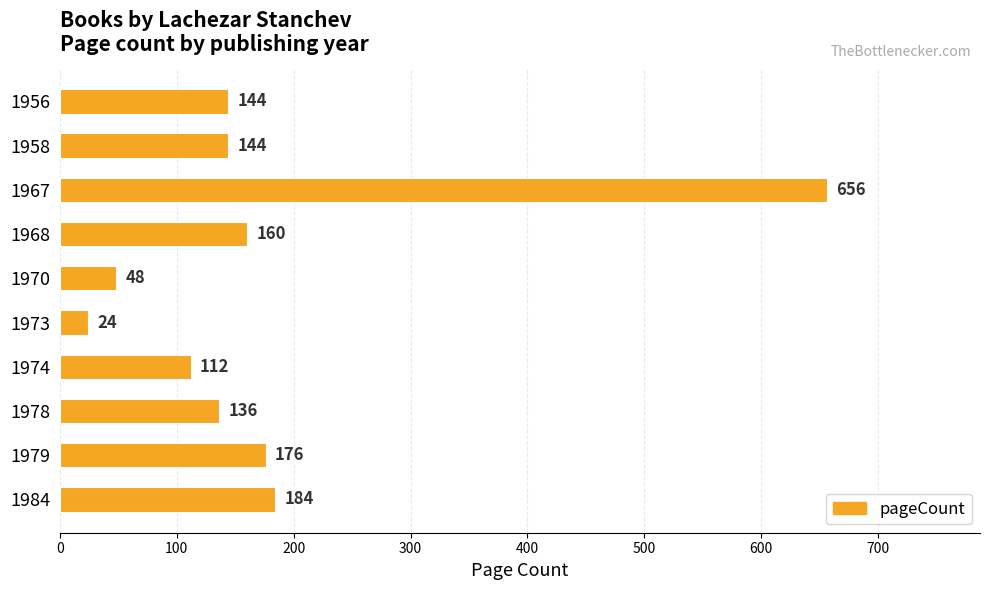

What is the ratio of the value at 1968 to the value at 1958?

1.1